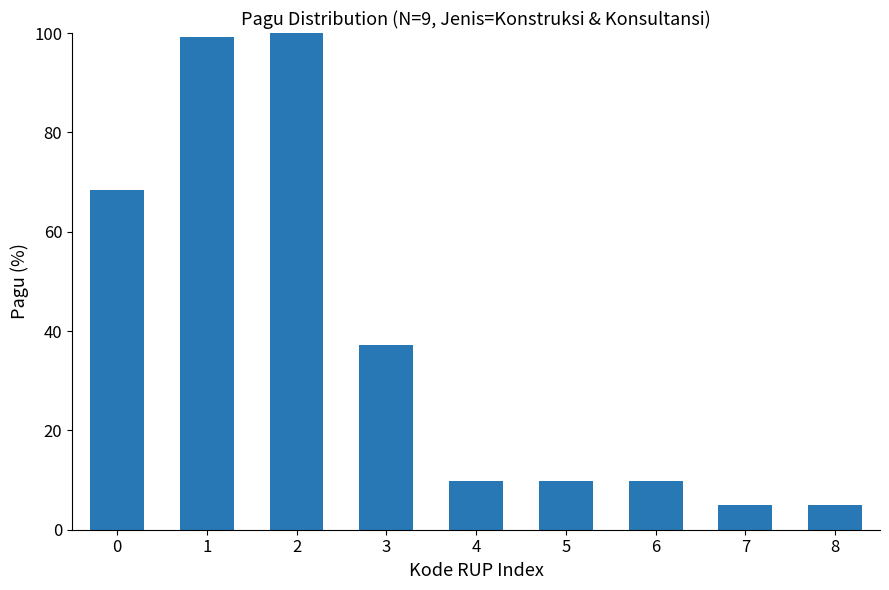

Does the chart contain any negative values?

No